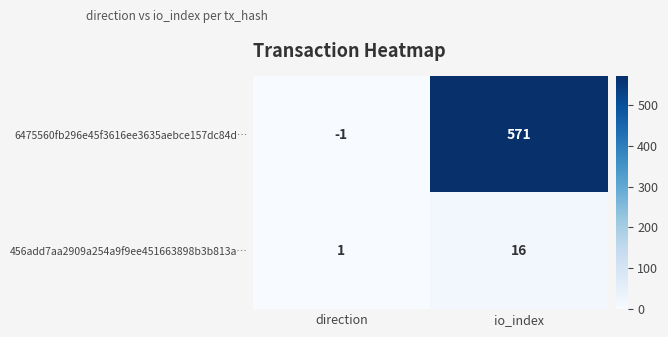

At io_index, list the series in order from smallest to largest.

456add7aa2909a254a9f9ee451663898b3b813a…, 6475560fb296e45f3616ee3635aebce157dc84d…